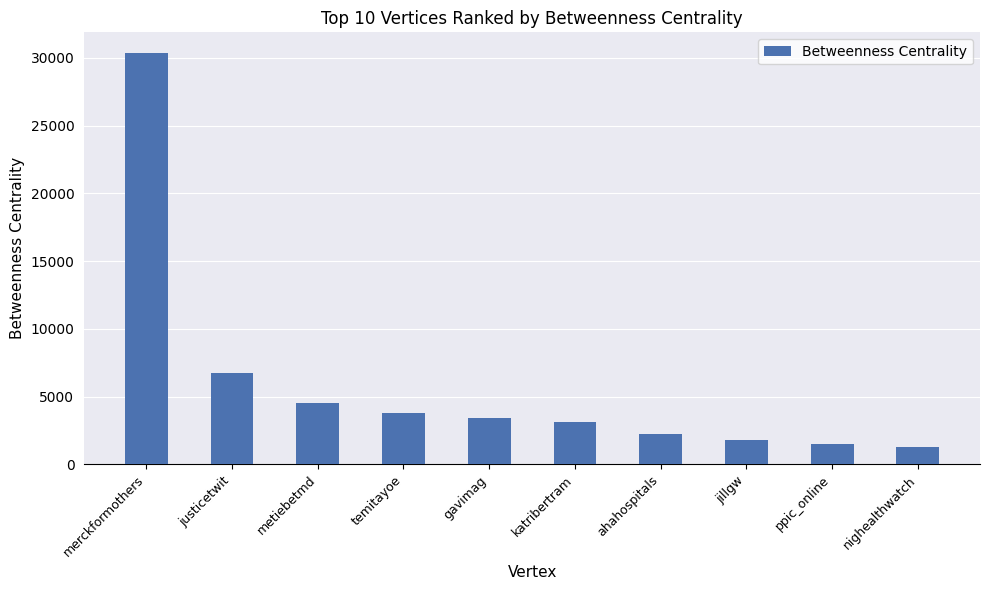

What is the label of the 2nd bar from the left?

justicetwit